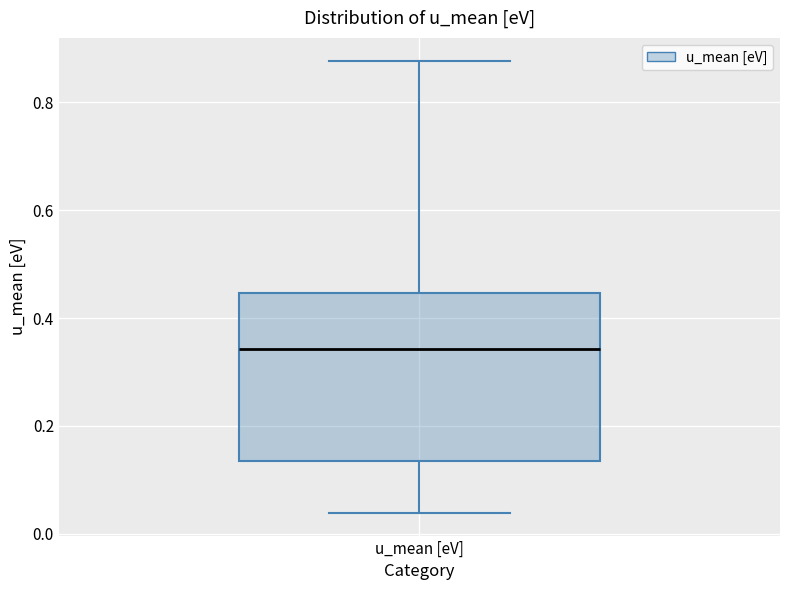

Transcribe this box plot: give where the median line is, the range the box spans, and where the two whiskers end, as read against the y-axis. The values are not printed on the chart, so give them approximately, as read against the axis.

median 0.34, box 0.14 to 0.44, whiskers 0.04 to 0.88